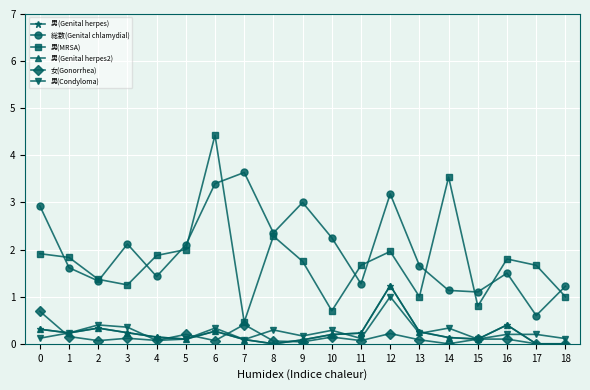

At which label is 男(Condyloma) closest to 0?

4